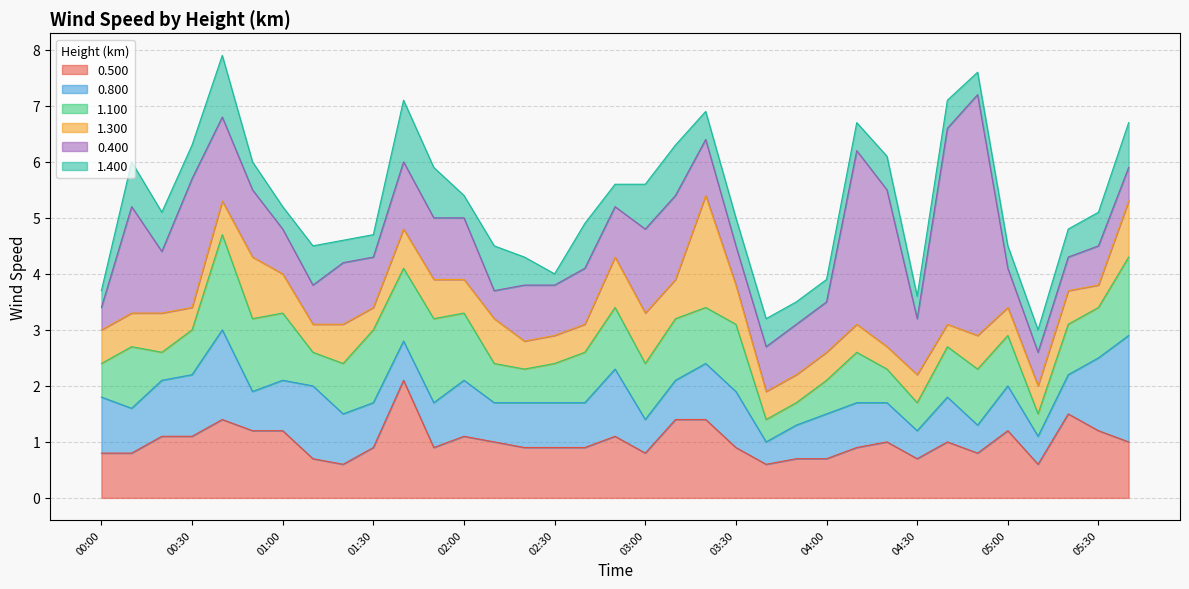

Reading left to right, transcribe all the data shown in this chart.

0.500: 0.8	0.8	1.1	1.1	1.4	1.2	1.2	0.7	0.6	0.9	2.1	0.9	1.1	1.0	0.9	0.9	0.9	1.1	0.8	1.4	1.4	0.9	0.6	0.7	0.7	0.9	1.0	0.7	1.0	0.8	1.2	0.6	1.5	1.2	1.0
0.800: 1.0	0.8	1.0	1.1	1.6	0.7	0.9	1.3	0.9	0.8	0.7	0.8	1.0	0.7	0.8	0.8	0.8	1.2	0.6	0.7	1.0	1.0	0.4	0.6	0.8	0.8	0.7	0.5	0.8	0.5	0.8	0.5	0.7	1.3	1.9
1.100: 0.6	1.1	0.5	0.8	1.7	1.3	1.2	0.6	0.9	1.3	1.3	1.5	1.2	0.7	0.6	0.7	0.9	1.1	1.0	1.1	1.0	1.2	0.4	0.4	0.6	0.9	0.6	0.5	0.9	1.0	0.9	0.4	0.9	0.9	1.4
1.300: 0.6	0.6	0.7	0.4	0.6	1.1	0.7	0.5	0.7	0.4	0.7	0.7	0.6	0.8	0.5	0.5	0.5	0.9	0.9	0.7	2.0	0.7	0.5	0.5	0.5	0.5	0.4	0.5	0.4	0.6	0.5	0.5	0.6	0.4	1.0
0.400: 0.4	1.9	1.1	2.3	1.5	1.2	0.8	0.7	1.1	0.9	1.2	1.1	1.1	0.5	1.0	0.9	1.0	0.9	1.5	1.5	1.0	0.7	0.8	0.9	0.9	3.1	2.8	1.0	3.5	4.3	0.7	0.6	0.6	0.7	0.6
1.400: 0.3	0.8	0.7	0.6	1.1	0.5	0.4	0.7	0.4	0.4	1.1	0.9	0.4	0.8	0.5	0.2	0.8	0.4	0.8	0.9	0.5	0.5	0.5	0.4	0.4	0.5	0.6	0.4	0.5	0.4	0.4	0.4	0.5	0.6	0.8